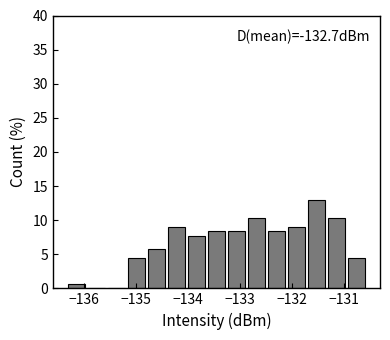

Read against the x-axis, roughly where is the centre of the tallest bar?

-131.5